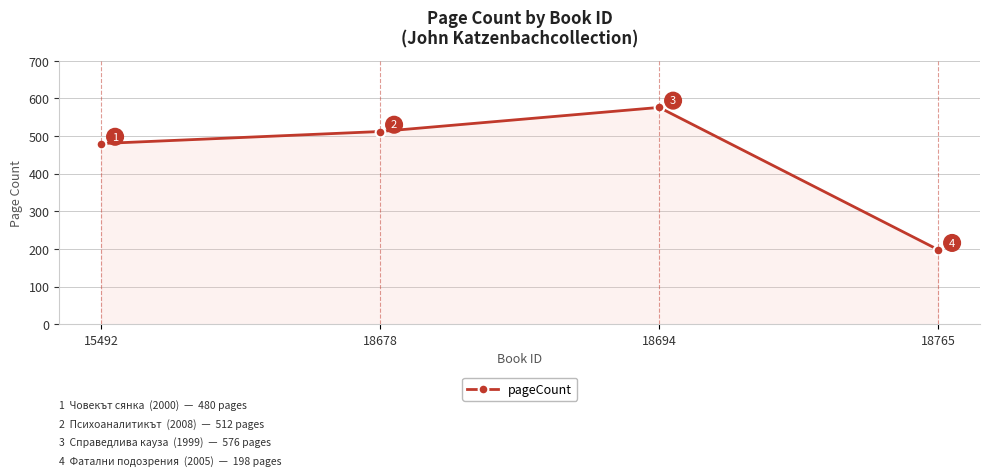

What is the smallest value displayed?

198